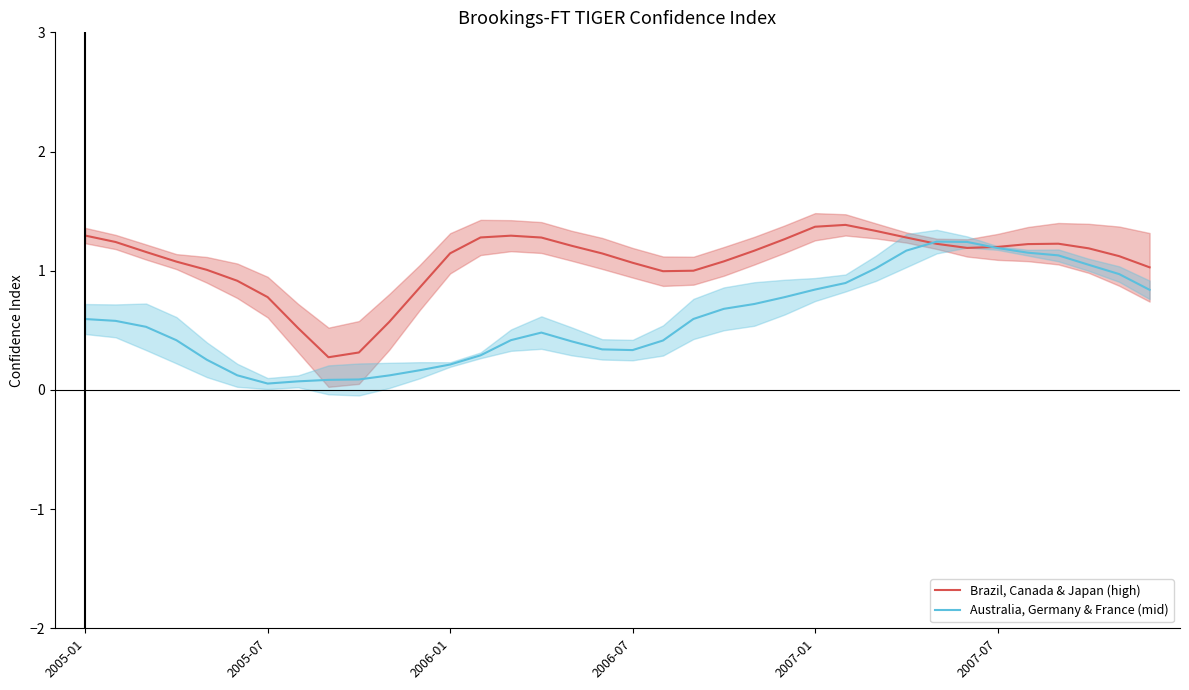

How many times do Australia, Germany & France (mid) and Brazil, Canada & Japan (high) cross each other?

2